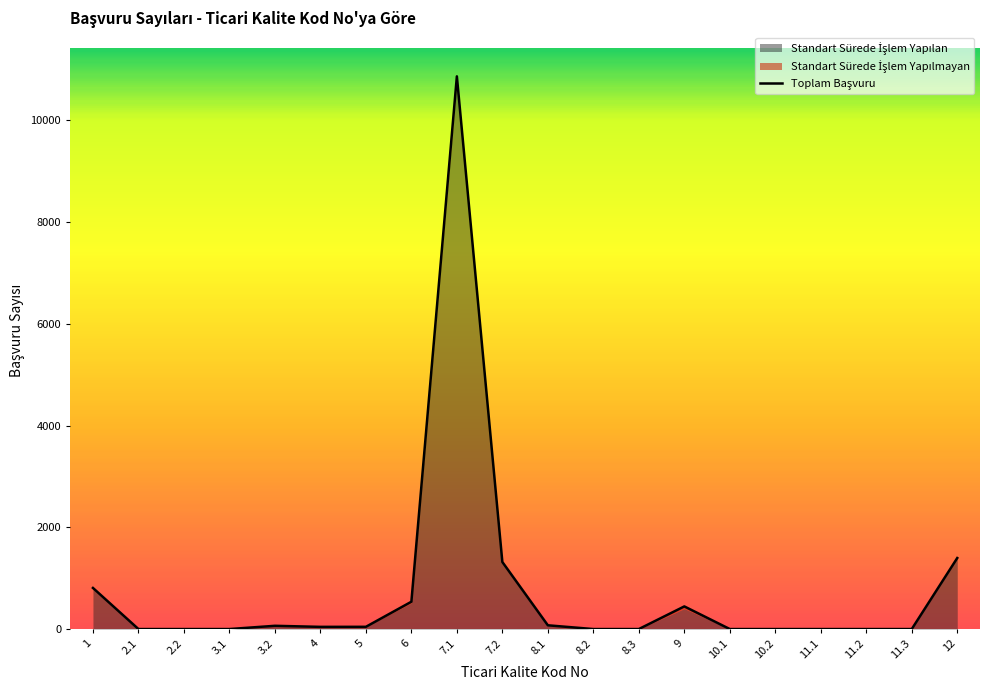

How many data points does each series have?

20